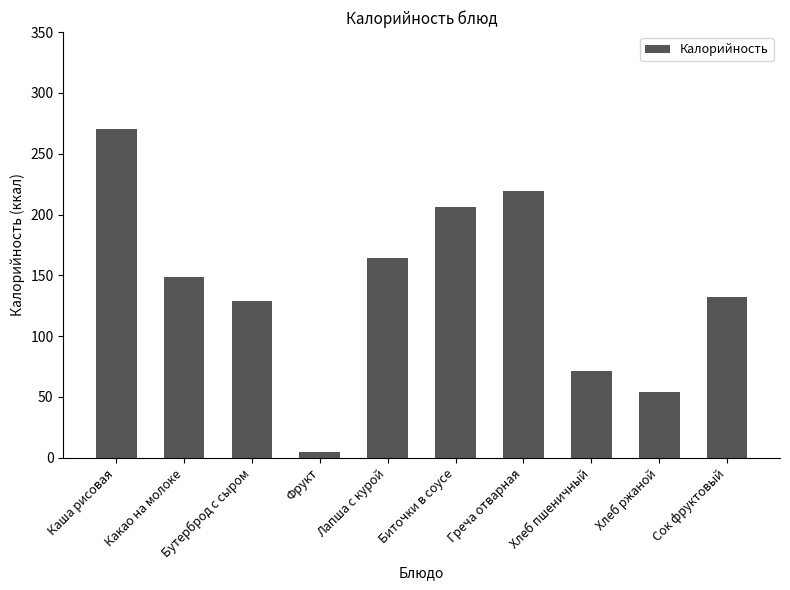

What is the average value?

140